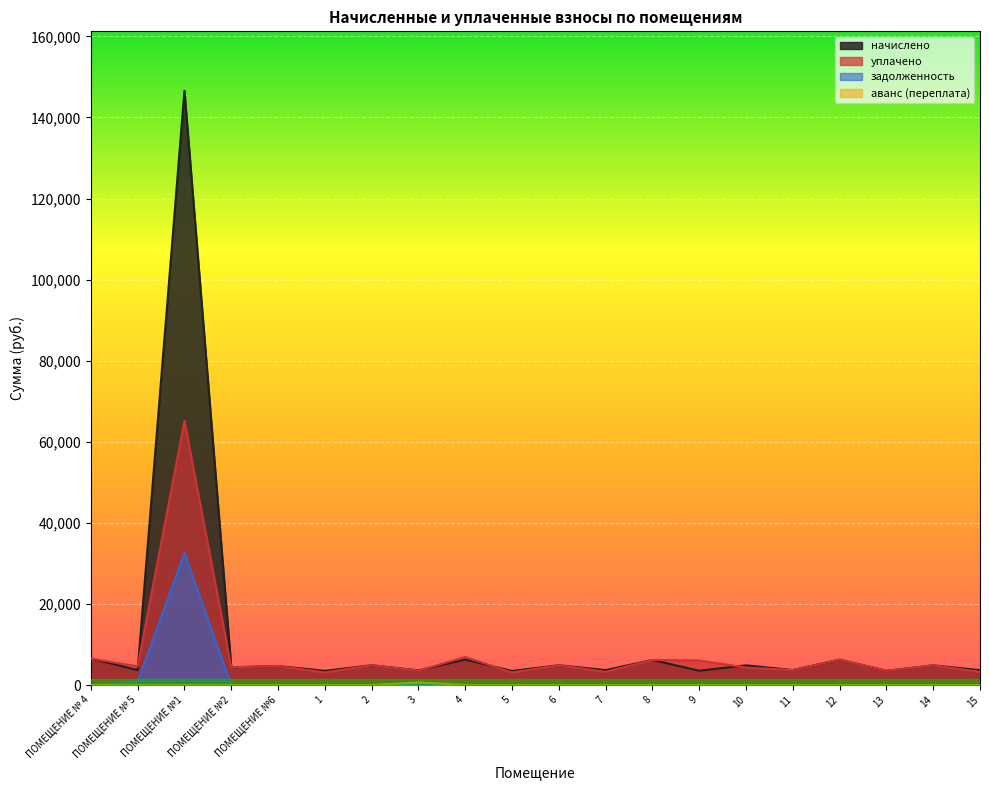

True or false: задолженность and уплачено cross at least once.

False